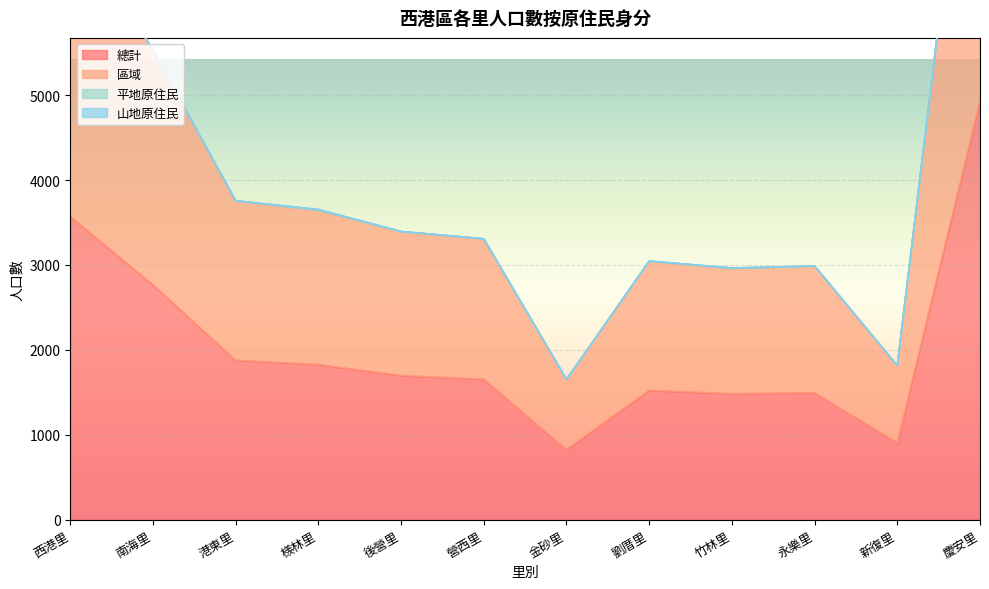

What is the difference between the second highest and minimum values in the 區域 series?

5472